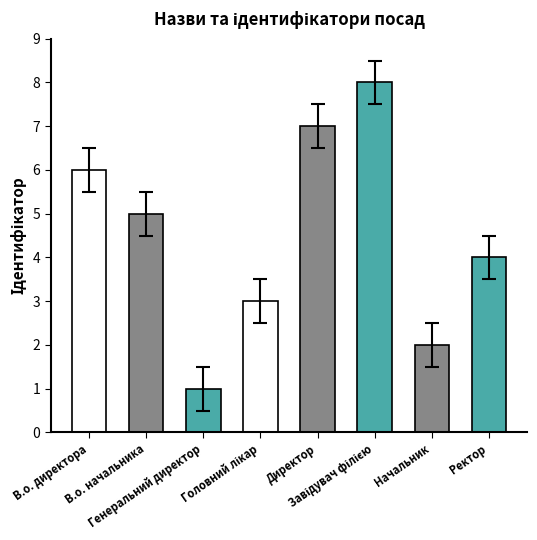

How many values are below 5?

4